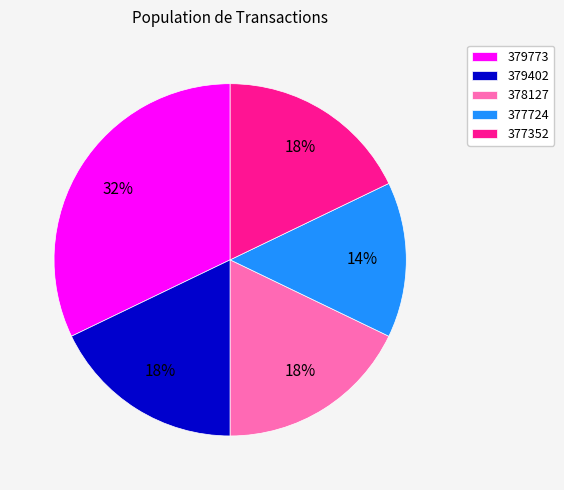

Which slice is the smallest?

377724